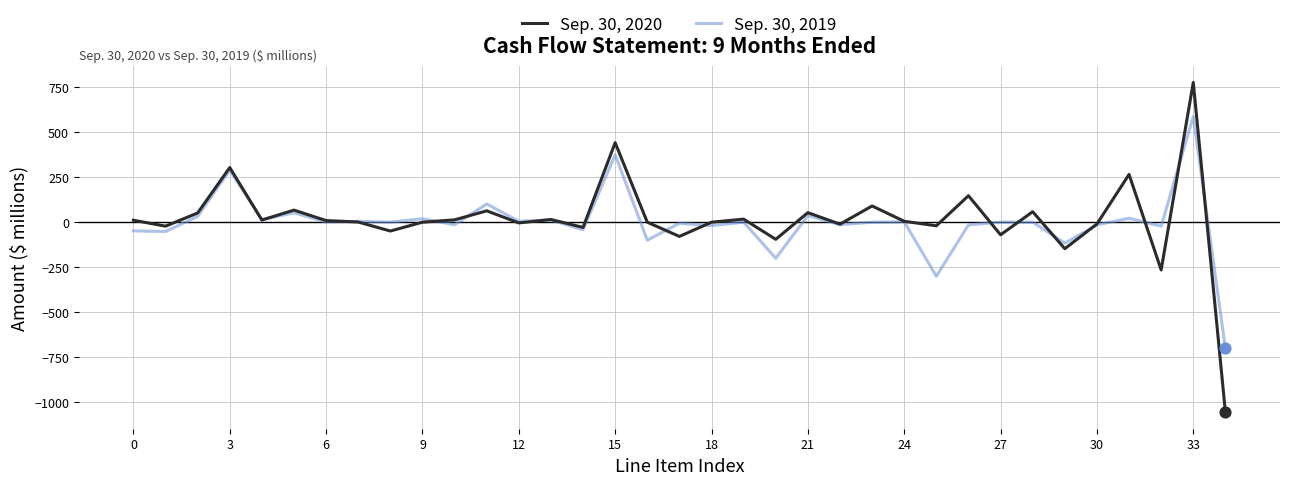

Which series has the largest total across all categories?

Sep. 30, 2020